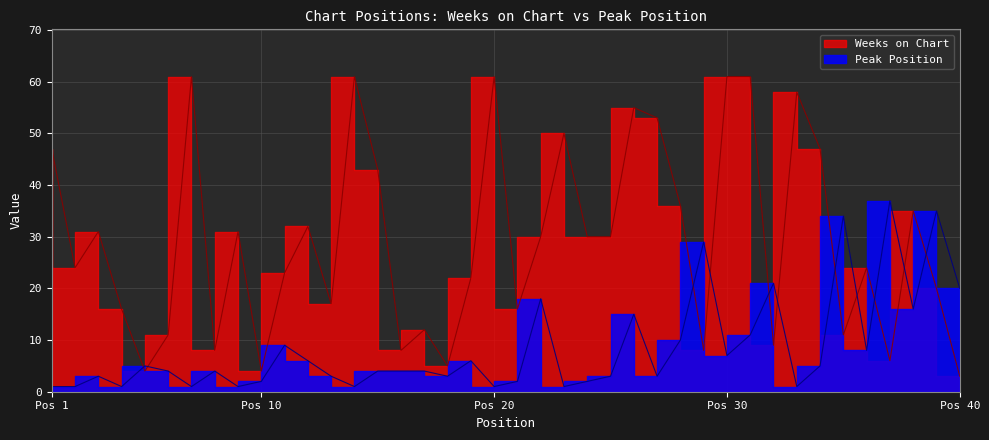

True or false: Weeks on Chart and Peak Position intersect in this chart.

True